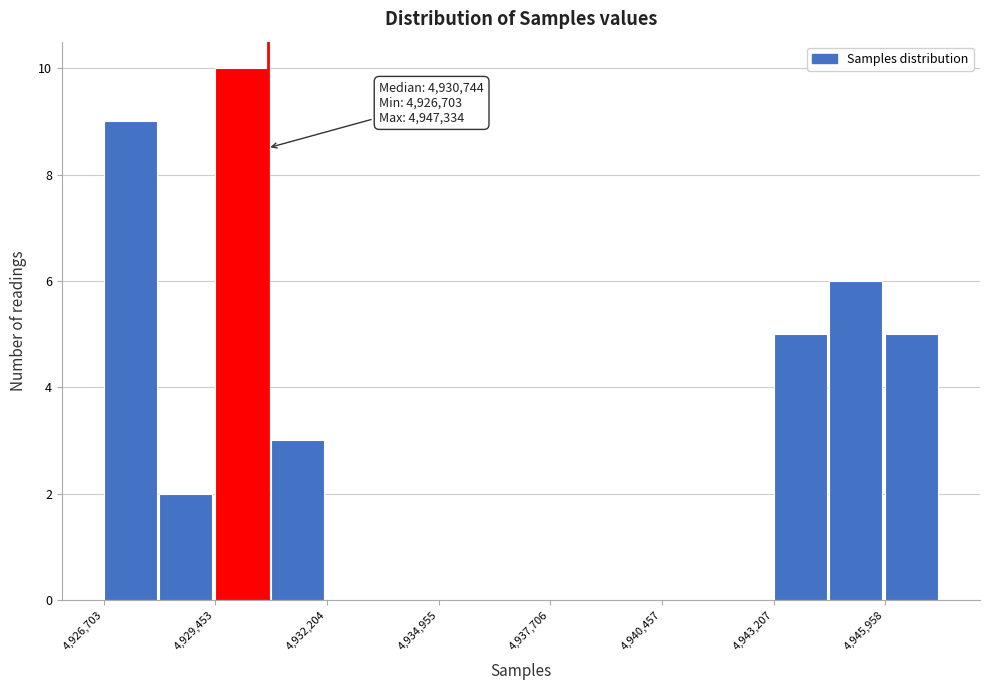

Around what value on the x-axis is the tallest bar? Give the approximate position of its centre, as read against the axis.

4930000